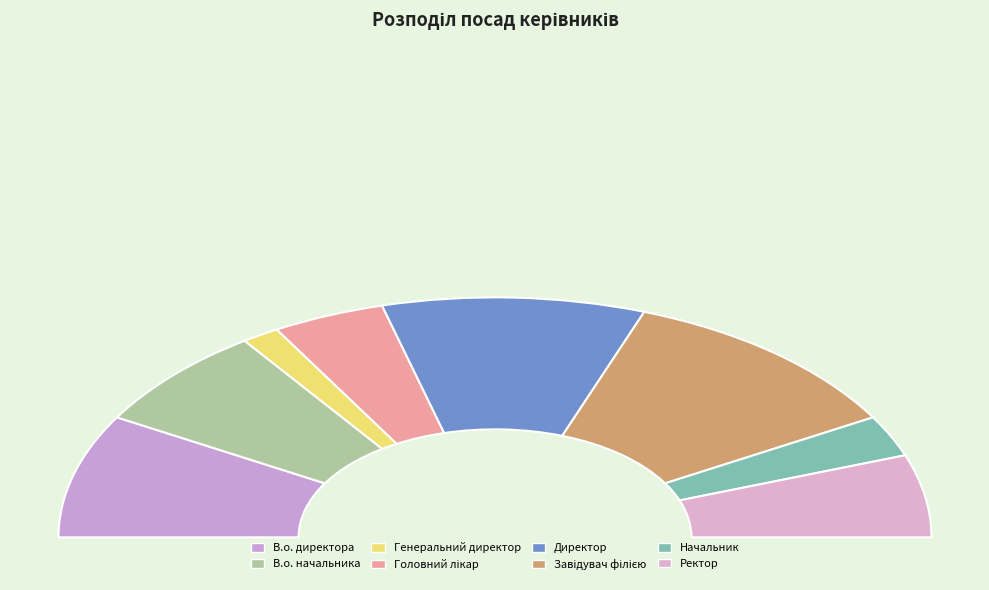

Which category has the biggest portion of the pie?

Завідувач філією